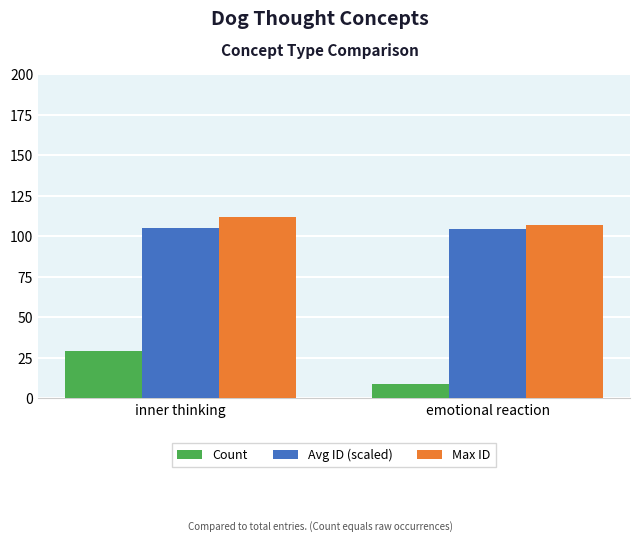

What is the difference between the Count values at inner thinking and emotional reaction?

20.0